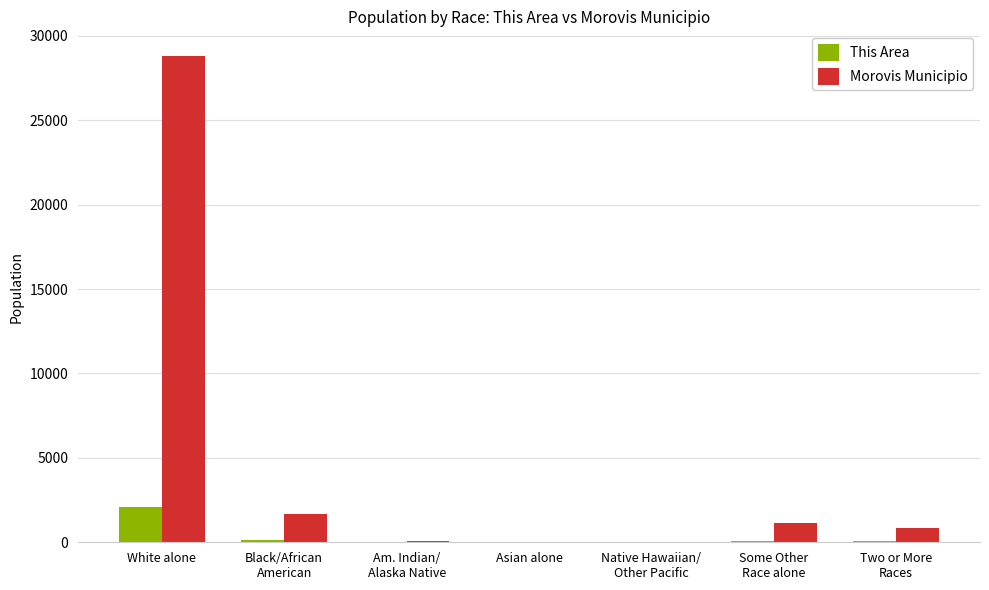

The This Area series shows 144 at Black/African
American. True or false?

True